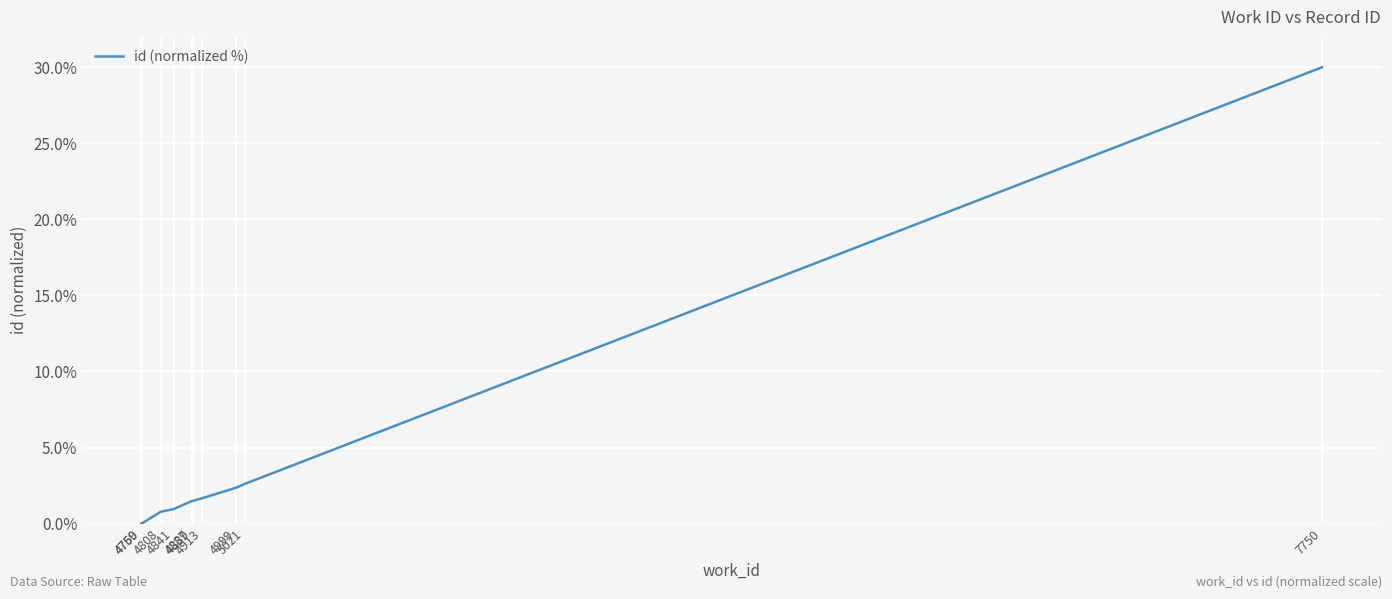

What is the difference between the values at 4887 and 7750?

28.5